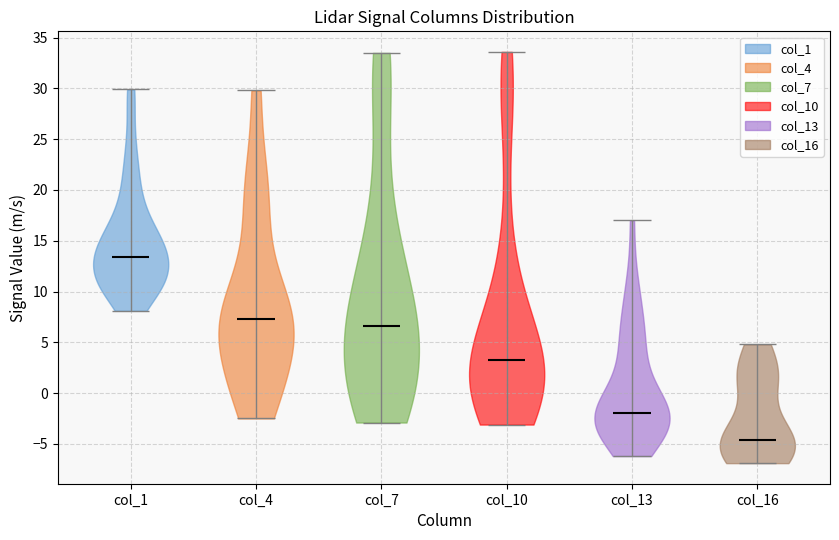

Which violin has the highest median line?

col_1